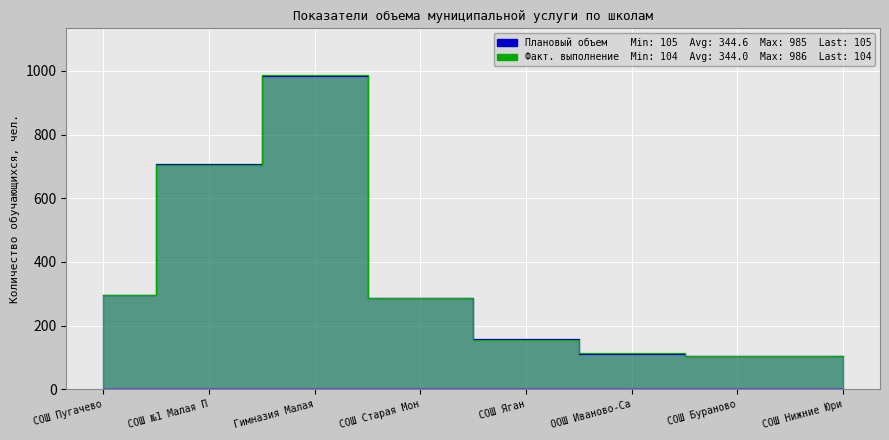

How many times do Плановый объем and Фактическое выполнение cross each other?

3